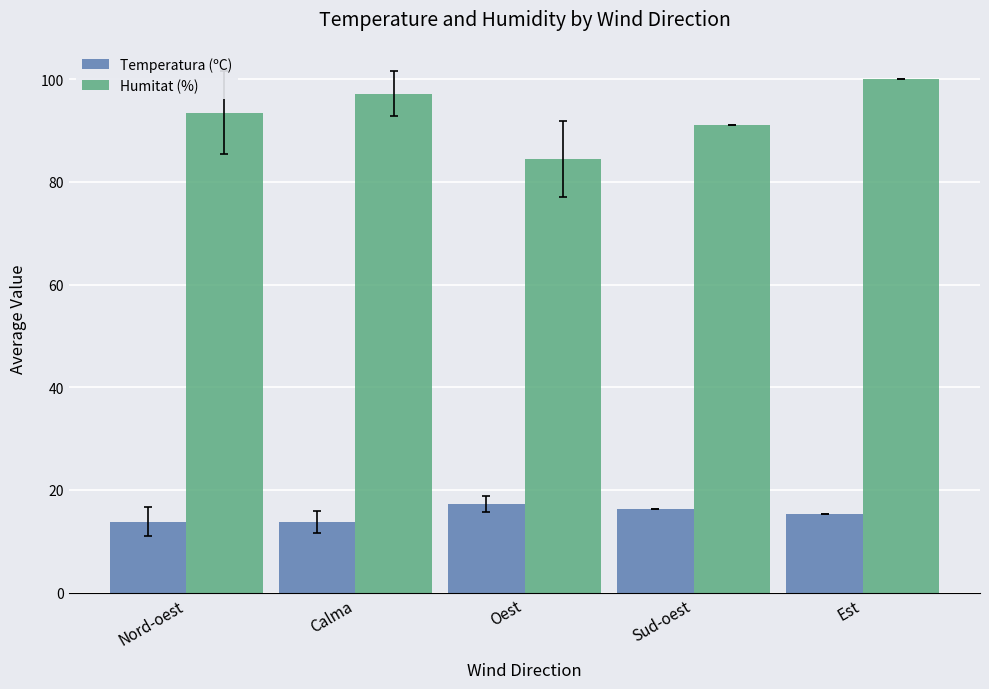

What is the difference between the Temperatura (ºC) values at Calma and Est?

1.6